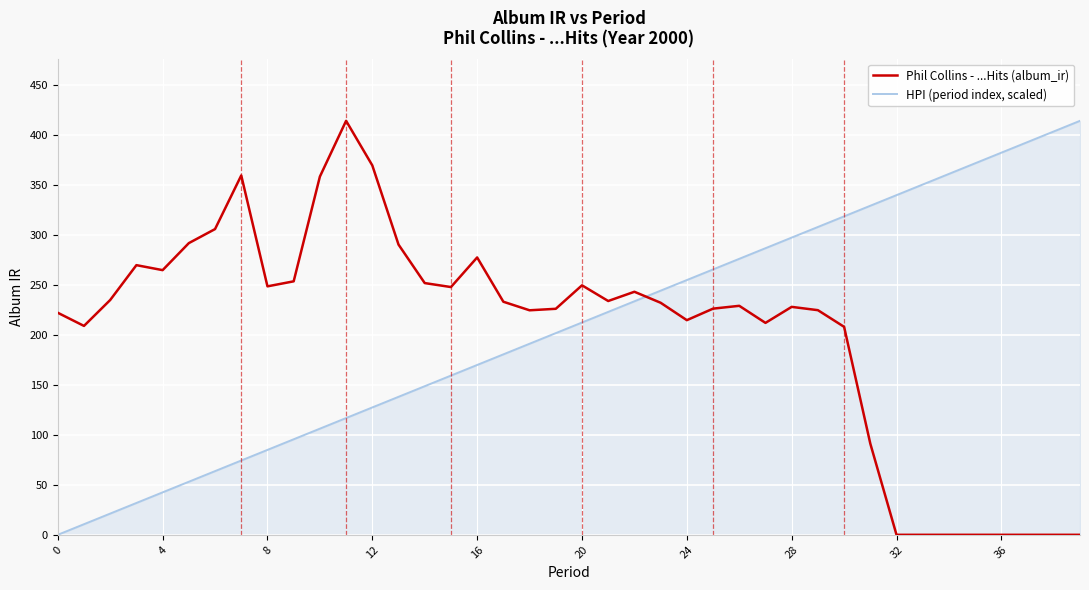

What is the difference between the maximum and minimum values in the HPI (period index, scaled) series?

414.0